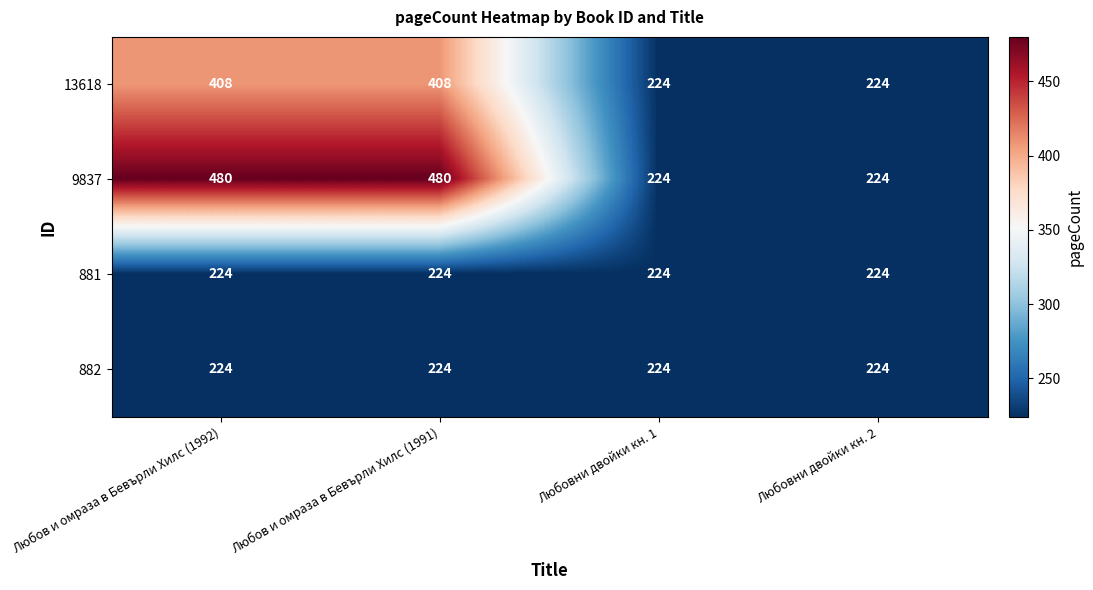

What is the smallest value displayed?

224